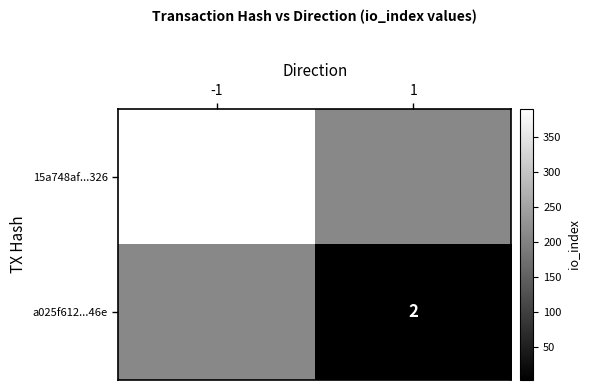

How many distinct data groups are displayed?

2